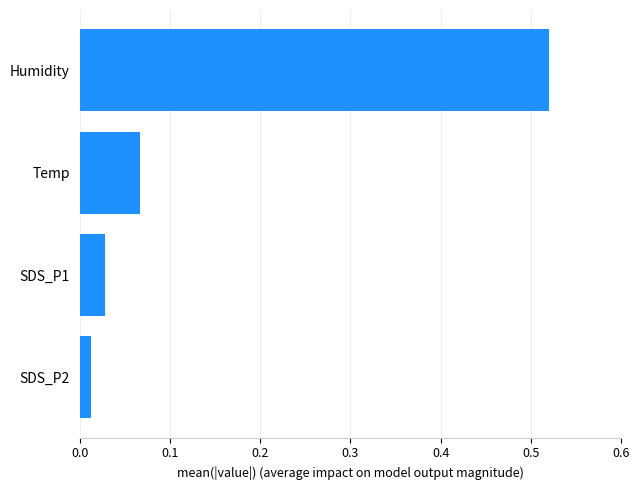

The value at Temp is 0.0. True or false?

False